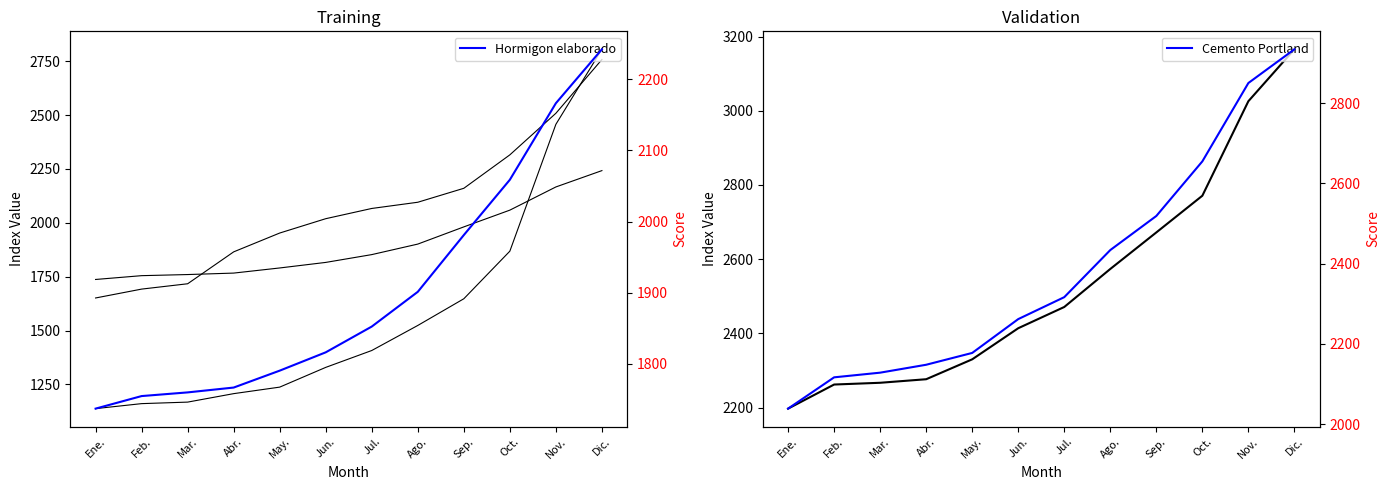

How many data points does each series have?

12